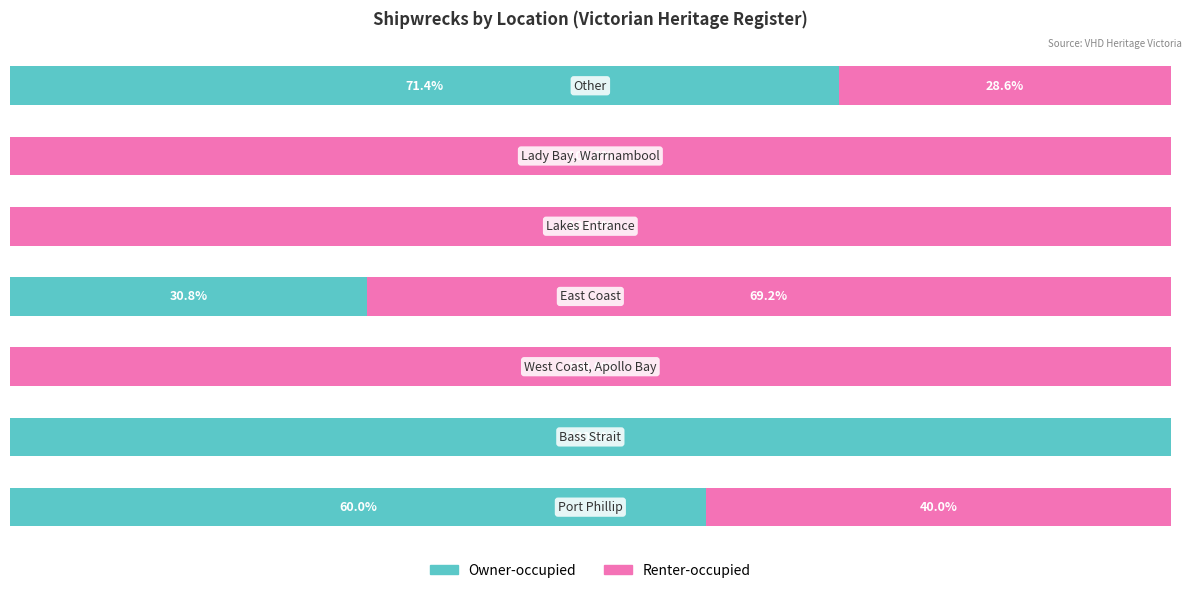

What are all the series names shown in the legend?

Owner-occupied, Renter-occupied